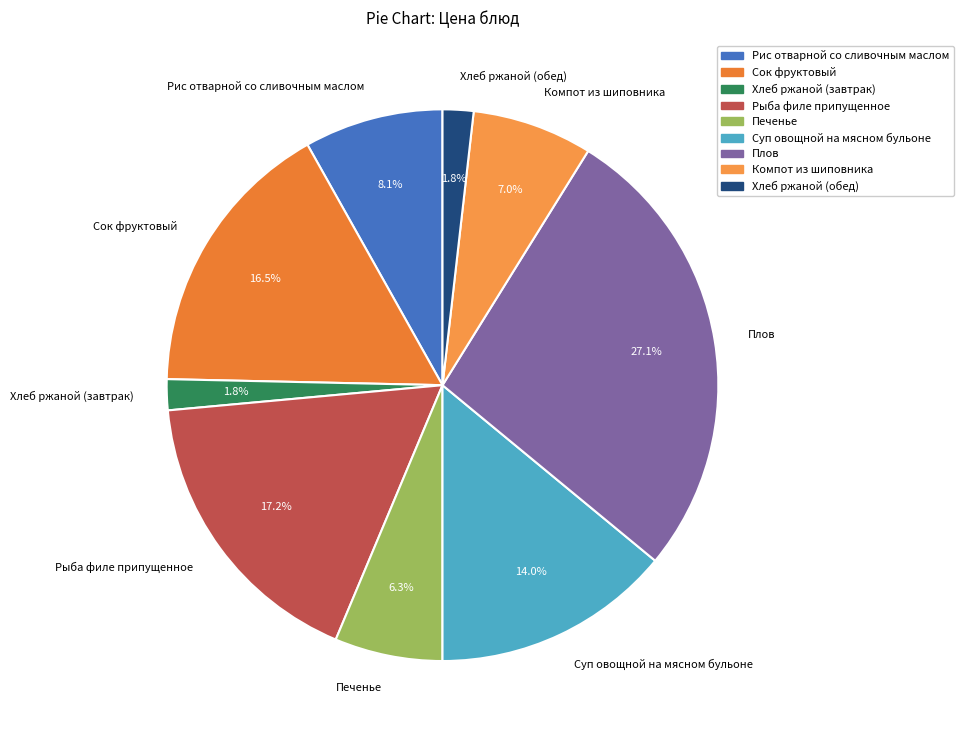

To the nearest percent, what is the combined percentage of Компот из шиповника and Рыба филе припущенное?

24%